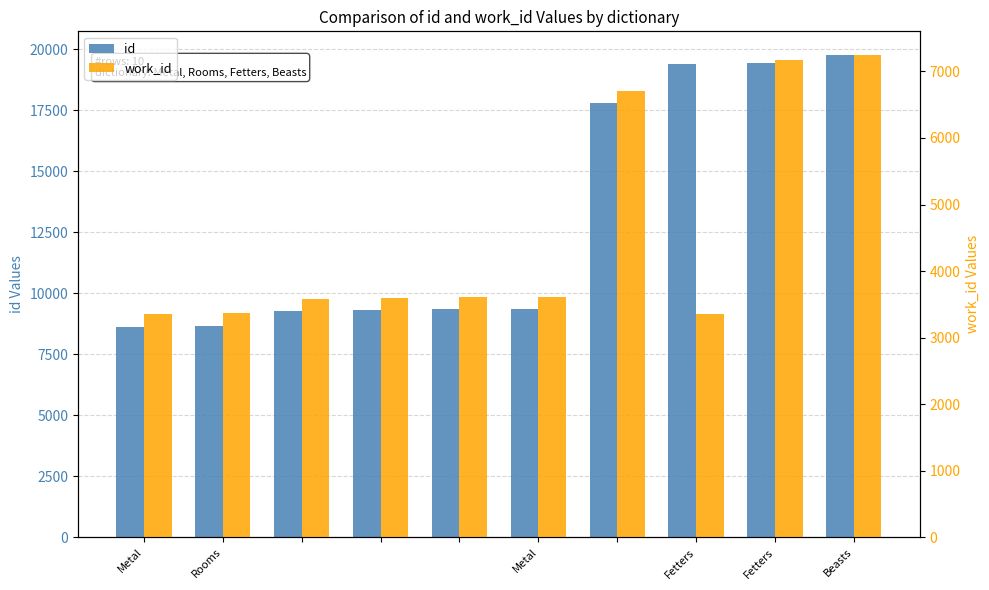

Does the chart contain stacked bars?

No